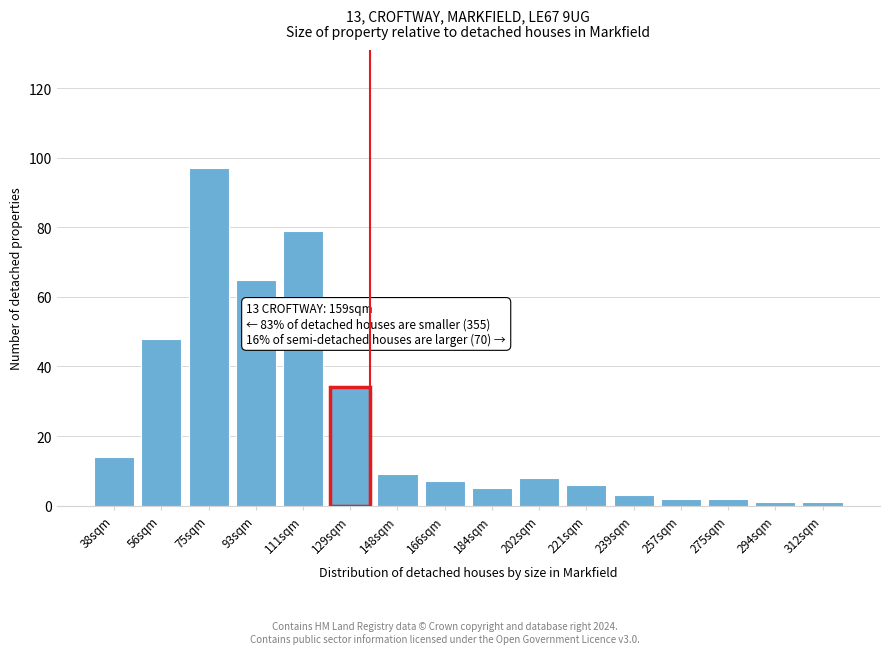

Reading right to left, what are all the values shown in this chart?

312sqm=1	294sqm=1	275sqm=2	257sqm=2	239sqm=3	221sqm=6	202sqm=8	184sqm=5	166sqm=7	148sqm=9	129sqm=34	111sqm=79	93sqm=65	75sqm=97	56sqm=48	38sqm=14